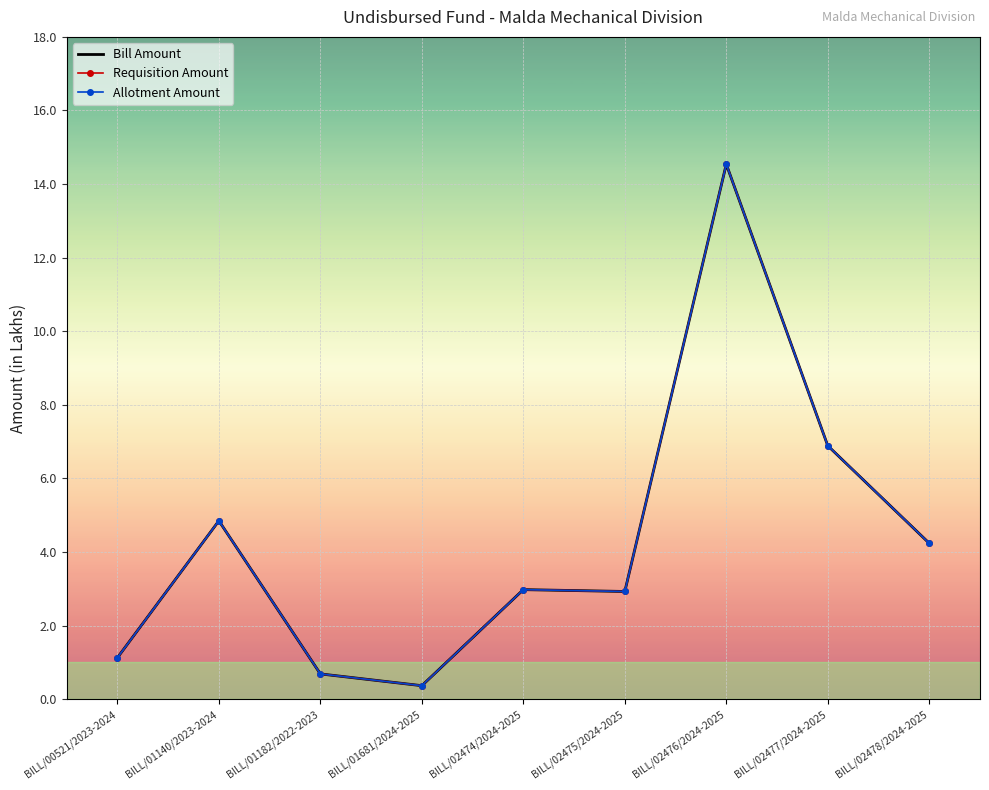

Which category has the lowest value in the Bill Amount series?

BILL/01681/2024-2025